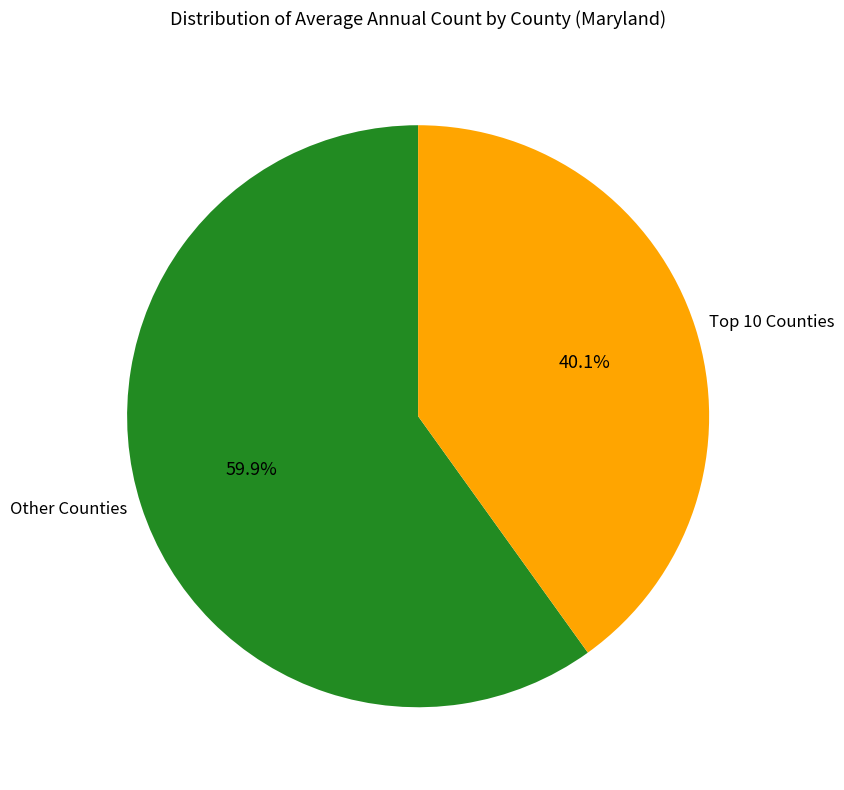

Which slice is the largest?

Other Counties